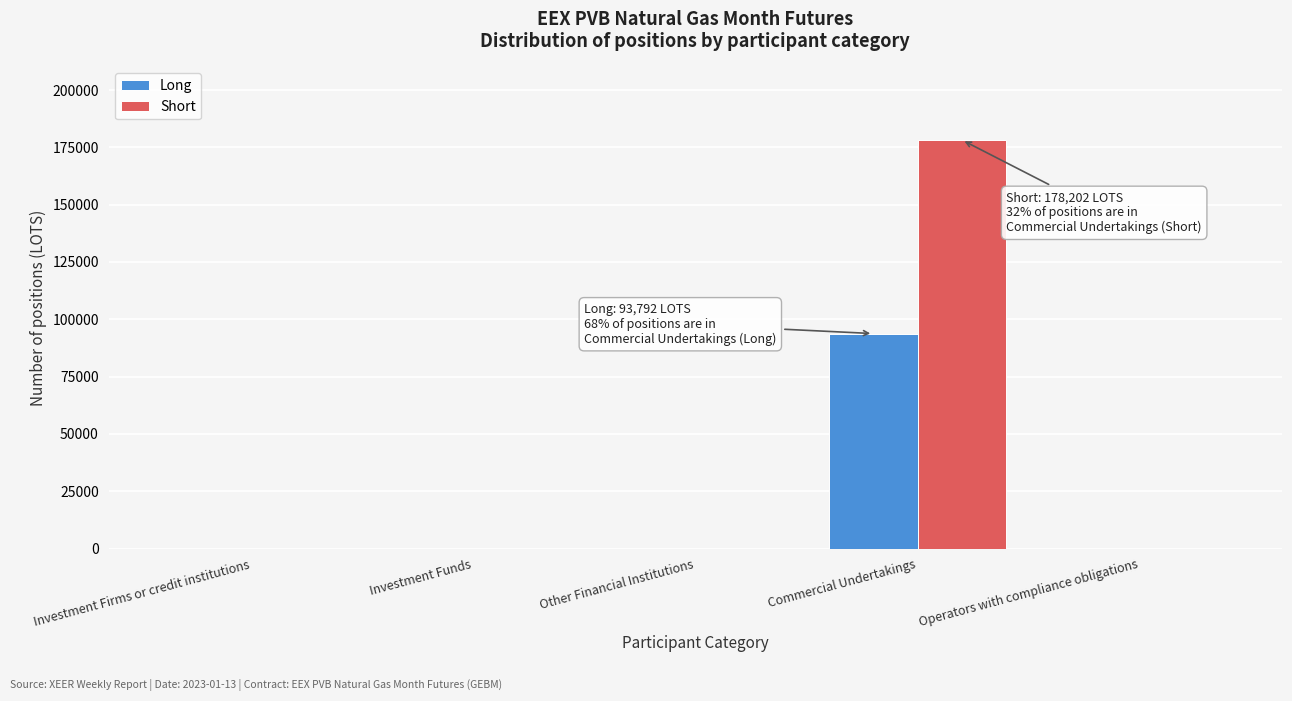

Reading left to right, extract all data points from this chart.

Long: Investment Firms or credit institutions=0	Investment Funds=0	Other Financial Institutions=0	Commercial Undertakings=93792	Operators with compliance obligations=0
Short: Investment Firms or credit institutions=0	Investment Funds=0	Other Financial Institutions=0	Commercial Undertakings=178202	Operators with compliance obligations=0